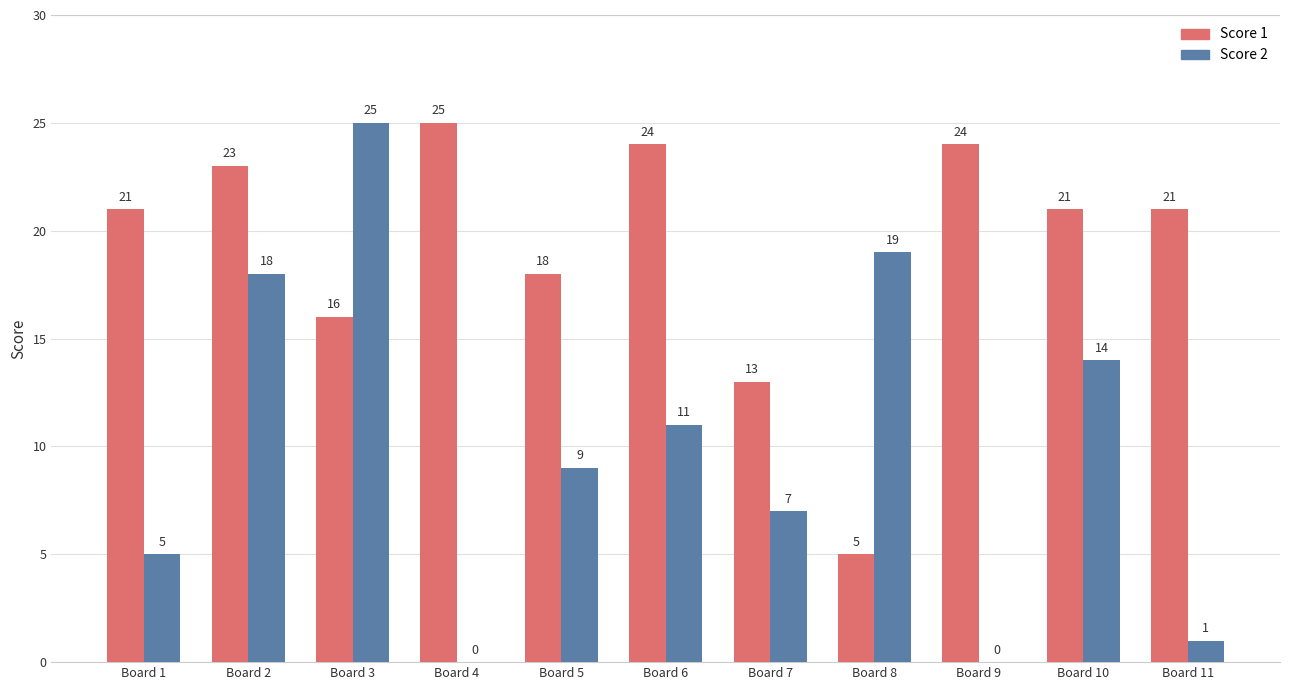

Which series has the widest spread of values?

Score 2